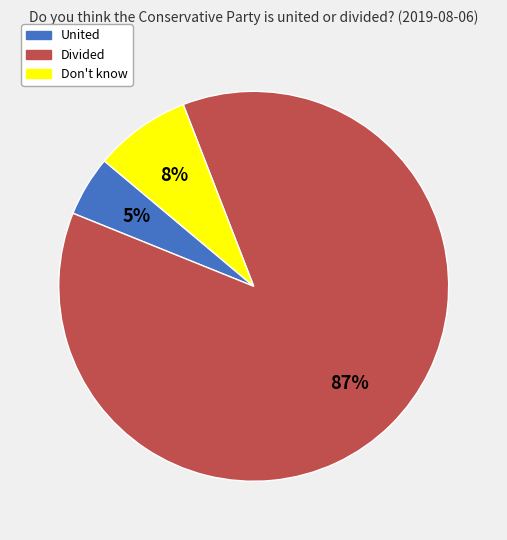

Rank the categories by value from lowest to highest.

United, Don't know, Divided